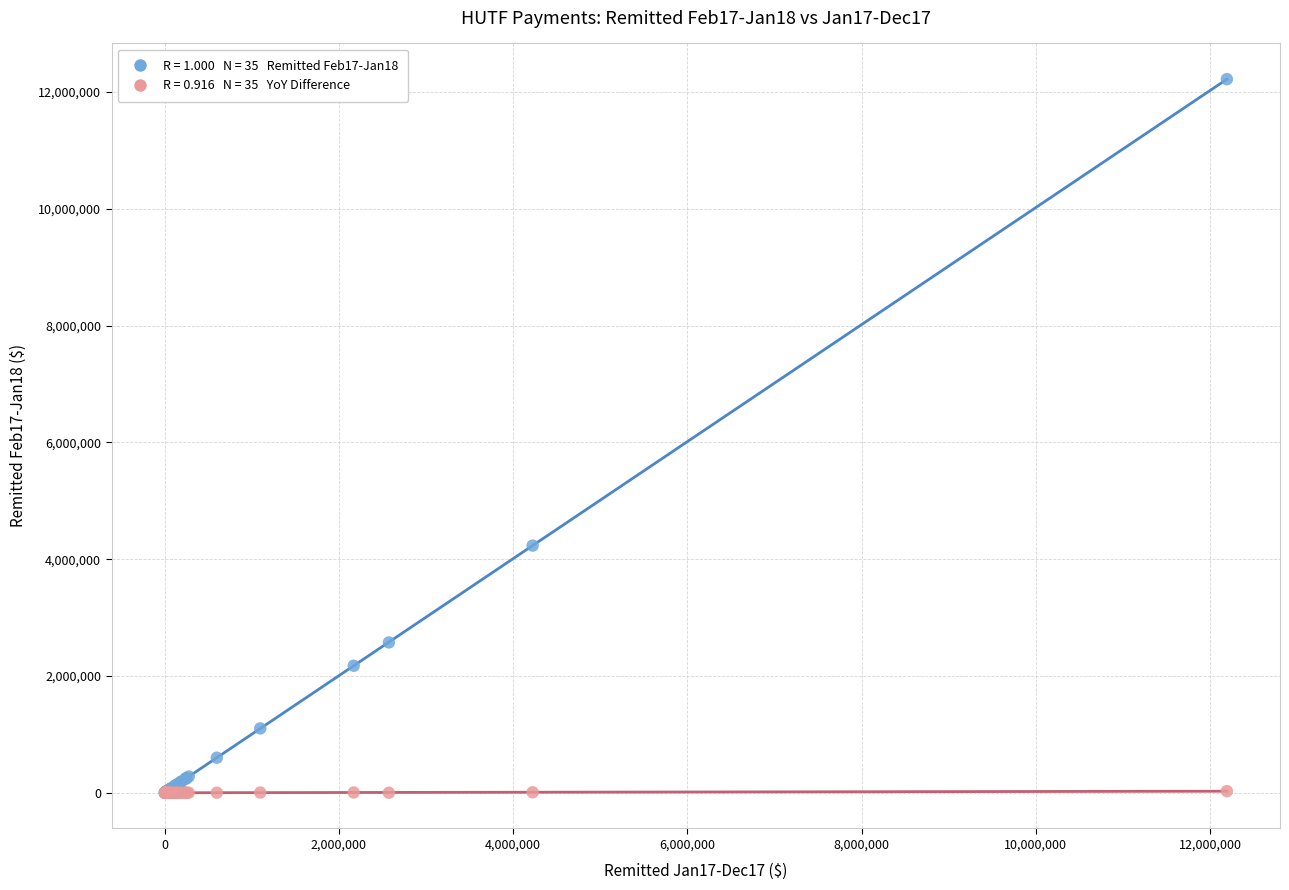

Across all series, what Y value is closest to 6110024?

4232719.1